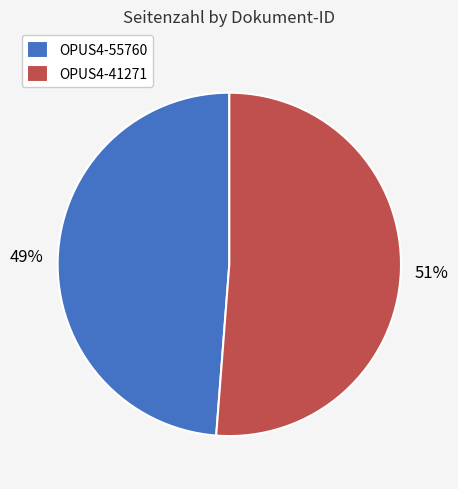

Does OPUS4-41271 represent more than half of the total?

Yes